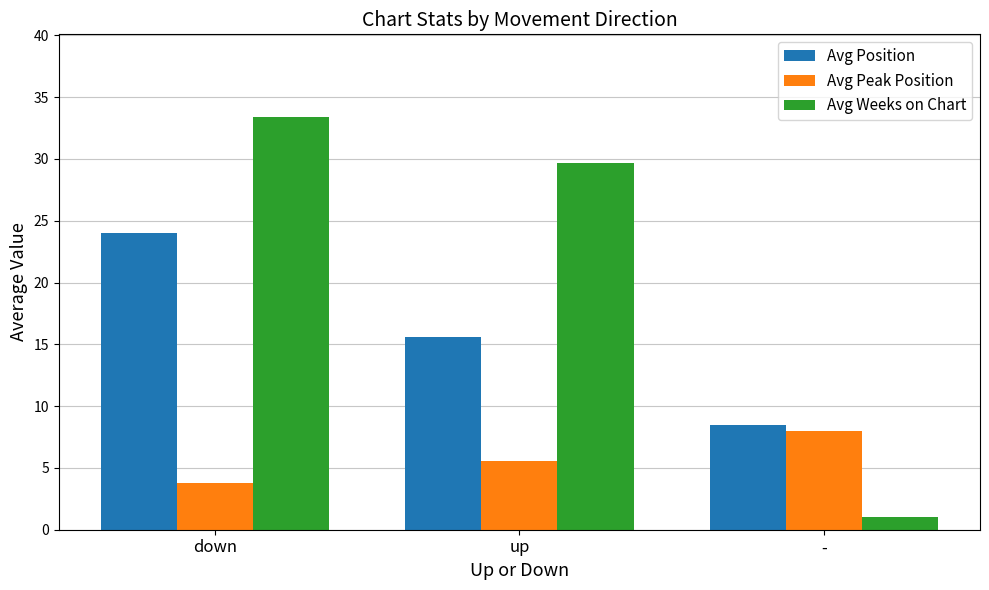

The value of Avg Position at - is 4.6. True or false?

False